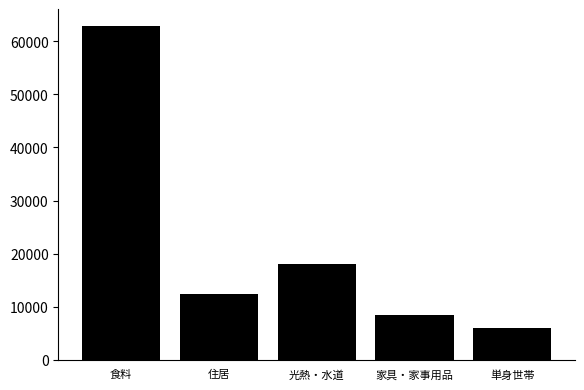

Reading right to left, extract all data points from this chart.

単身世帯=5901	家具・家事用品=8404	光熱・水道=17998	住居=12369	食料=62890